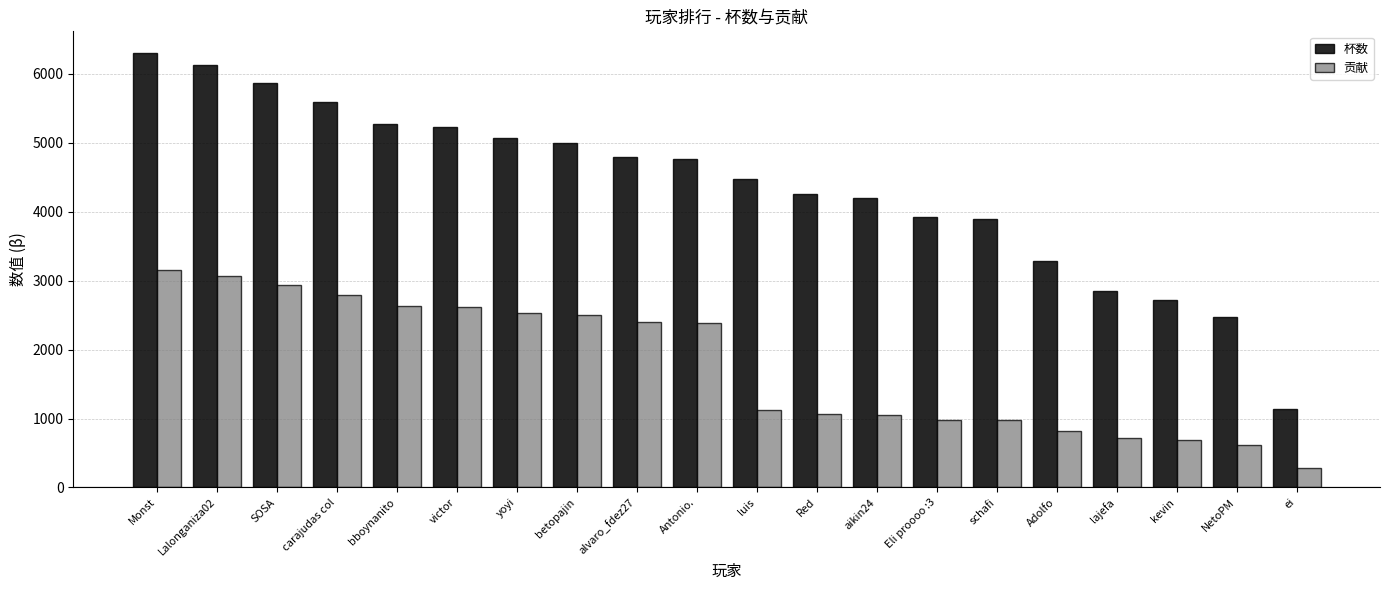

What is the total value across all series at ei?

1427